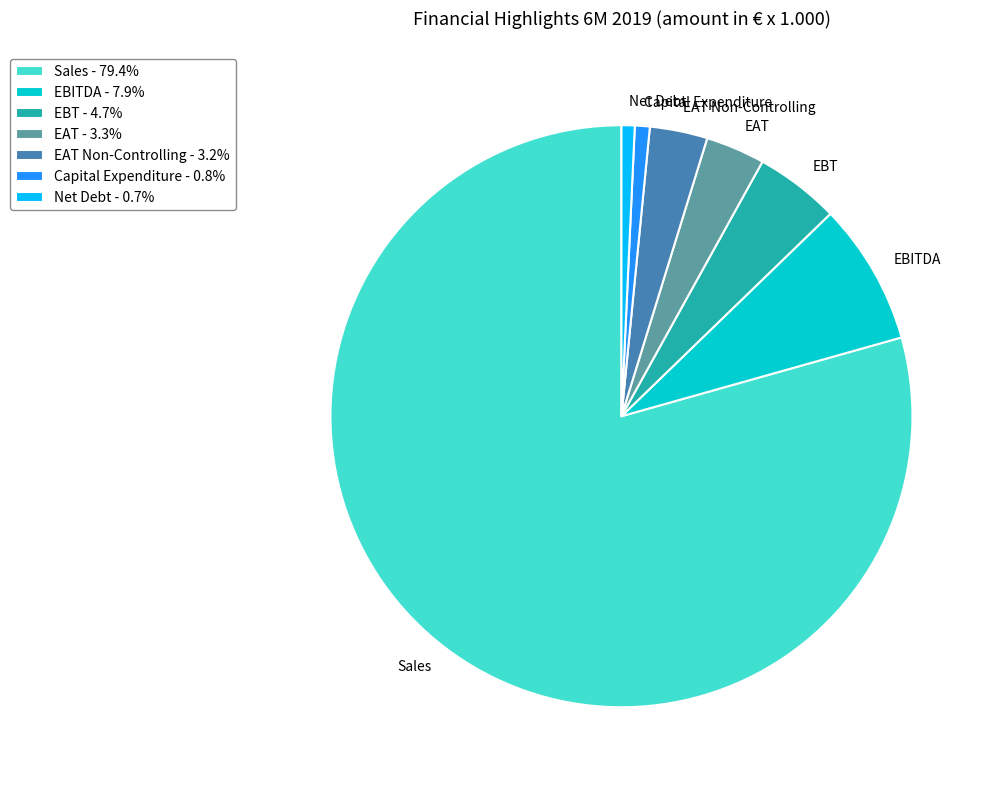

Which category accounts for the majority?

Sales